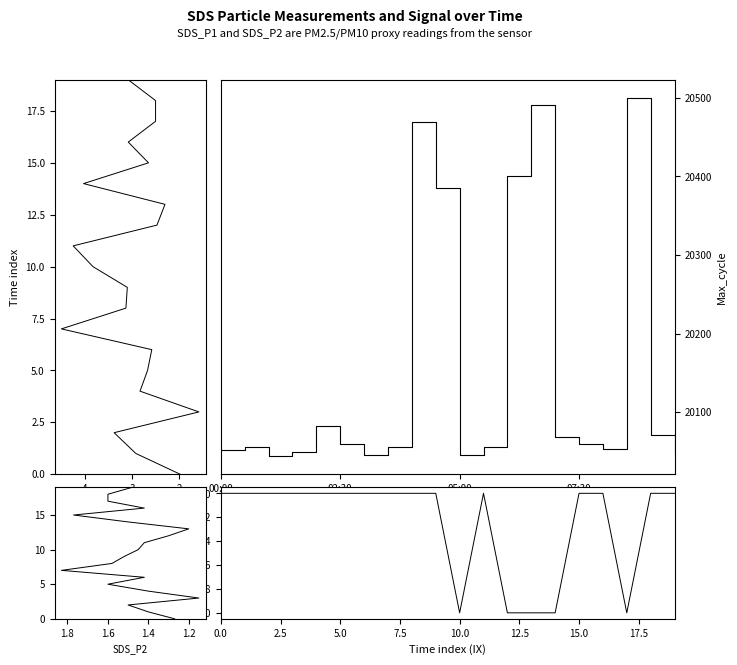

The value of Signal at 17 is -31. True or false?

False